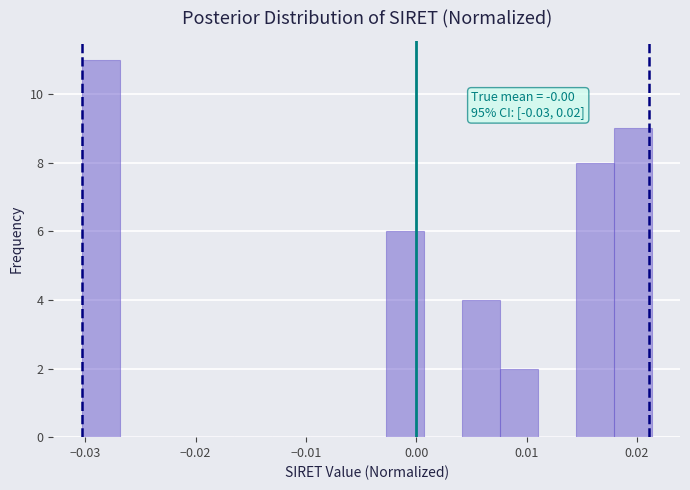

Read against the x-axis, roughly where is the centre of the tallest bar?

-0.029